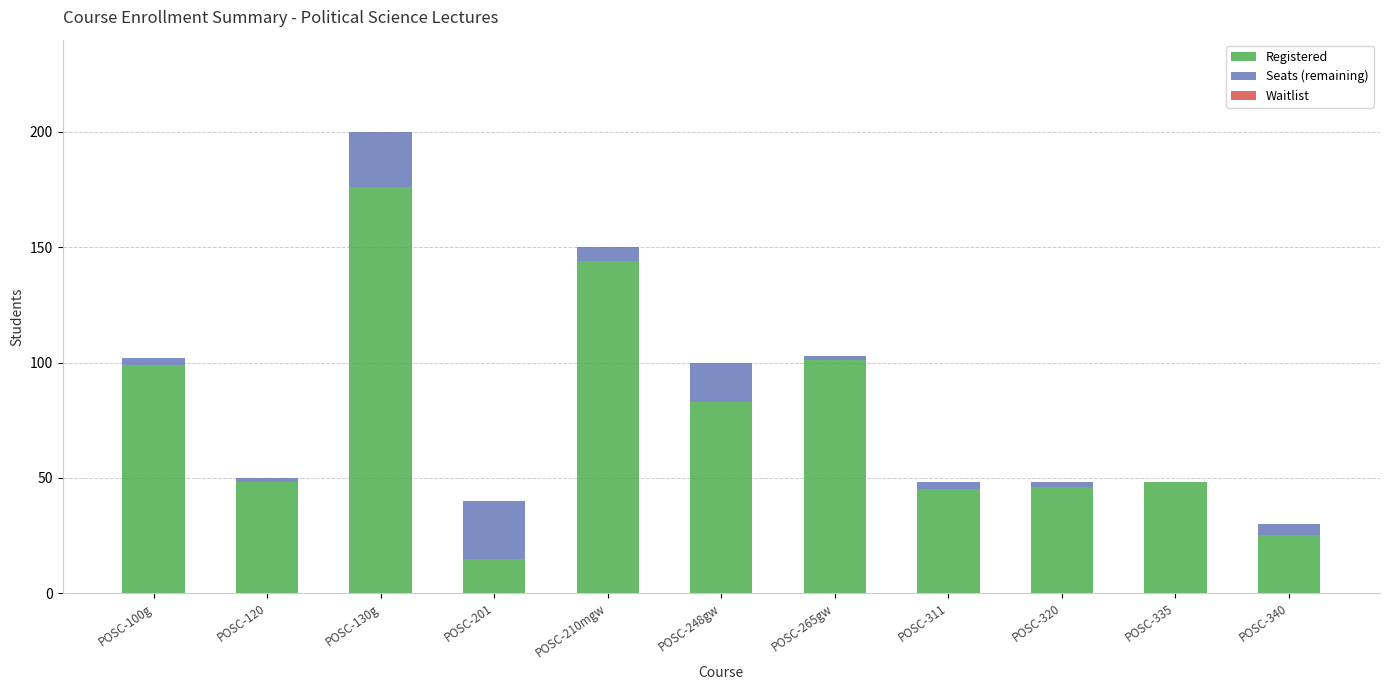

True or false: Registered has a value of 176 at POSC-130g.

True